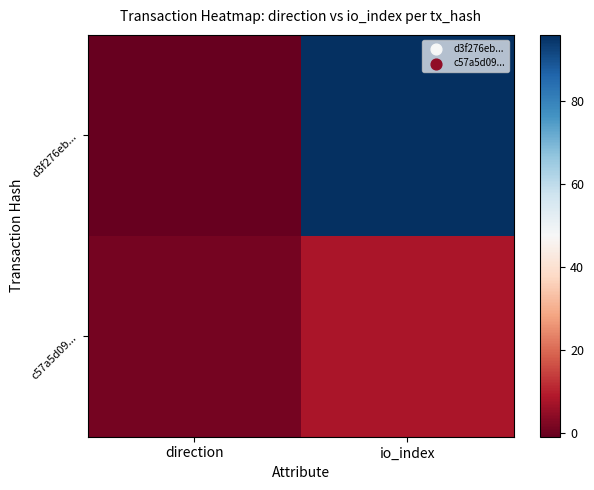

At which category is the sum across all series the highest?

io_index